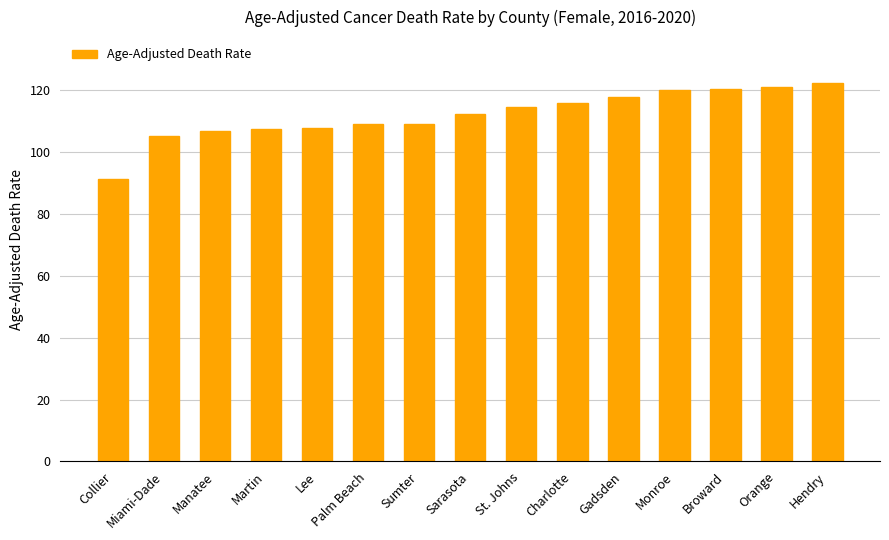

What is the difference between the maximum and minimum values?

31.1